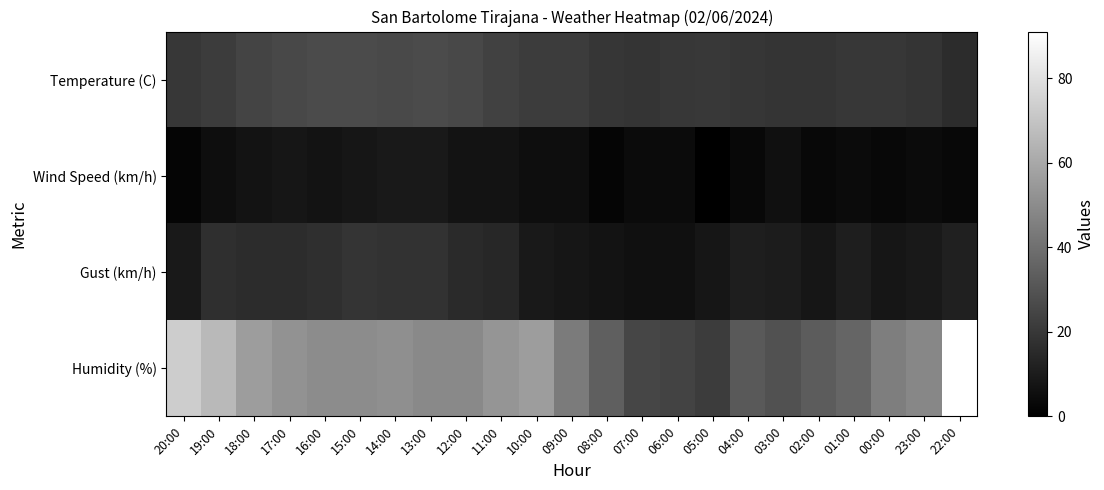

Rank the series by their maximum value, from lowest to highest.

Wind Speed (km/h), Gust (km/h), Temperature (C), Humidity (%)